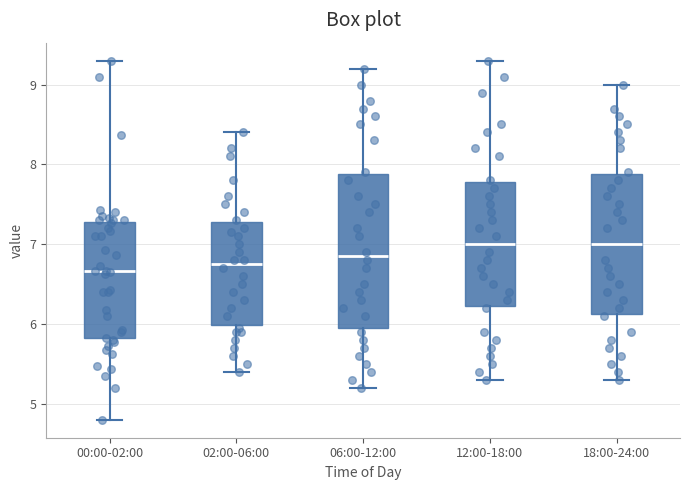

Reading left to right, transcribe this box plot: for each box, give where its median line is, the range the box spans, and where its two whiskers end, as read against the y-axis. The values are not printed on the chart, so give them approximately, as read against the axis.

00:00-02:00: median 6.7, box 5.8 to 7.3, whiskers 4.8 to 9.3
02:00-06:00: median 6.8, box 6.0 to 7.3, whiskers 5.4 to 8.4
06:00-12:00: median 6.9, box 6.0 to 7.9, whiskers 5.2 to 9.2
12:00-18:00: median 7.0, box 6.2 to 7.8, whiskers 5.3 to 9.3
18:00-24:00: median 7.0, box 6.1 to 7.9, whiskers 5.3 to 9.0